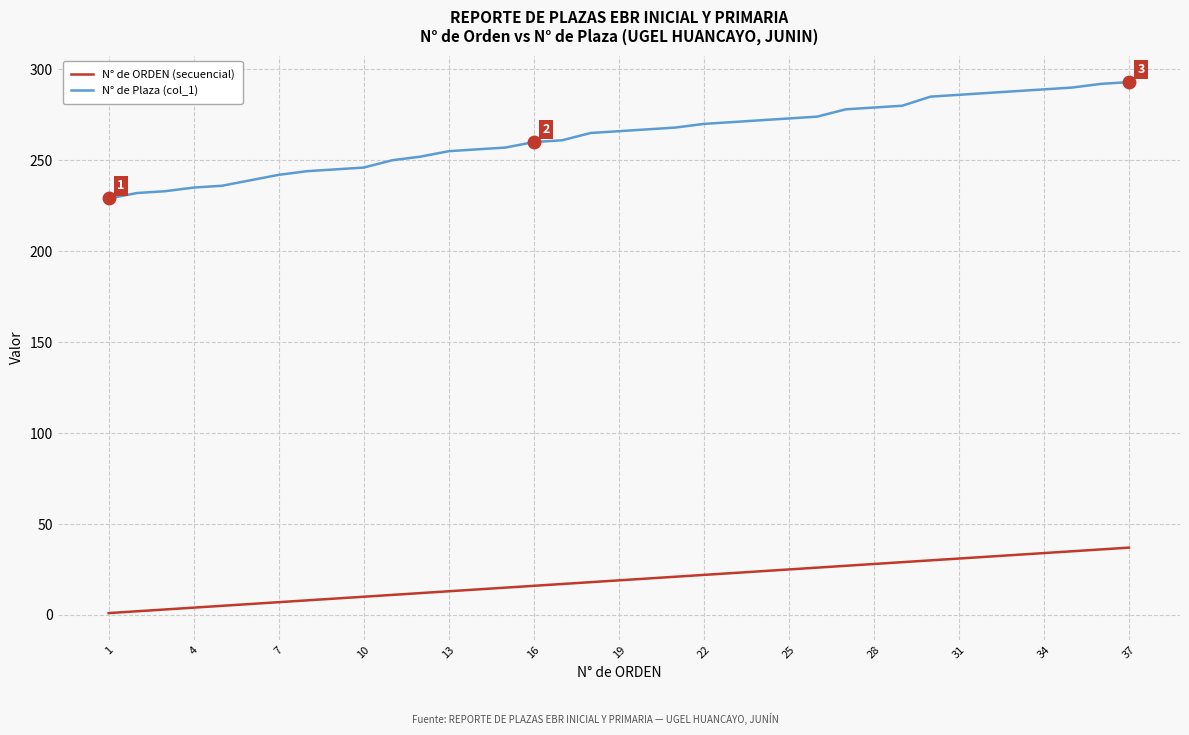

Rank the series by their maximum value, from lowest to highest.

N° de ORDEN (secuencial), N° de Plaza (col_1)